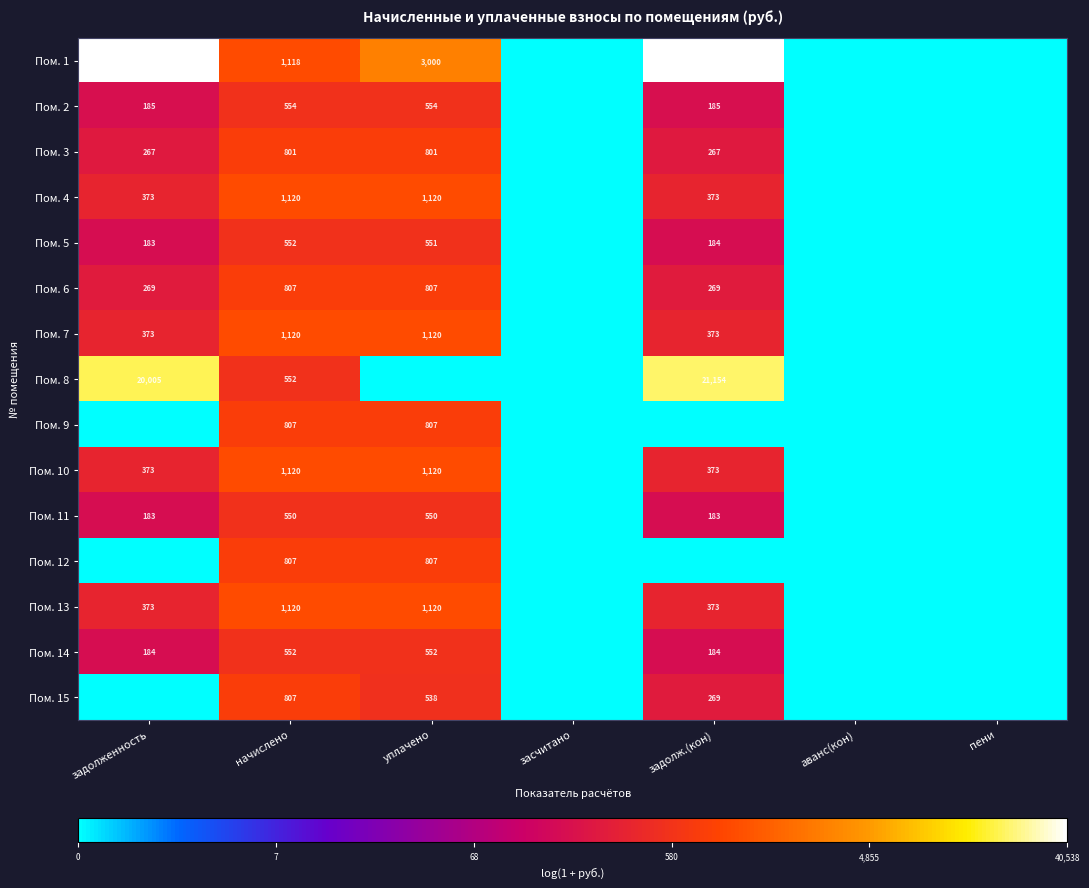

The Пом. 3 series shows 267 at задолженность. True or false?

True